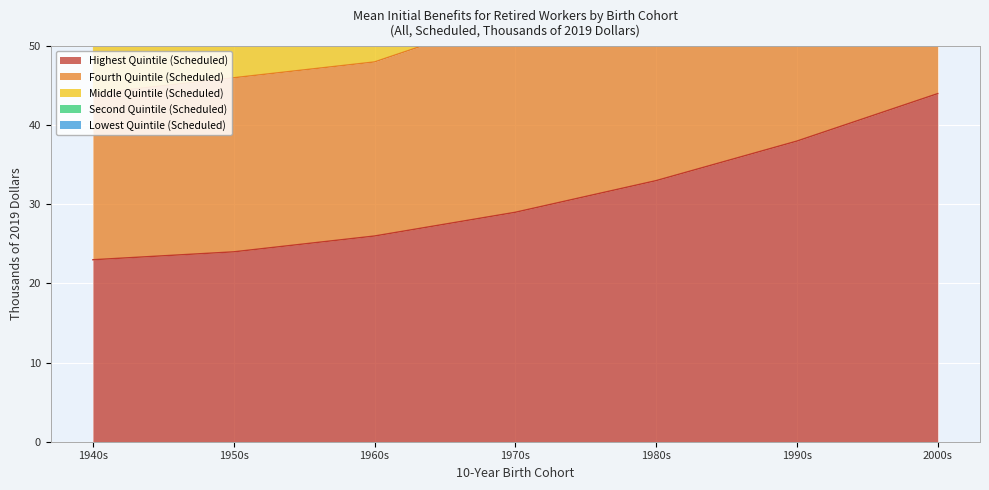

What is the label of the 3rd point from the right?

1980s